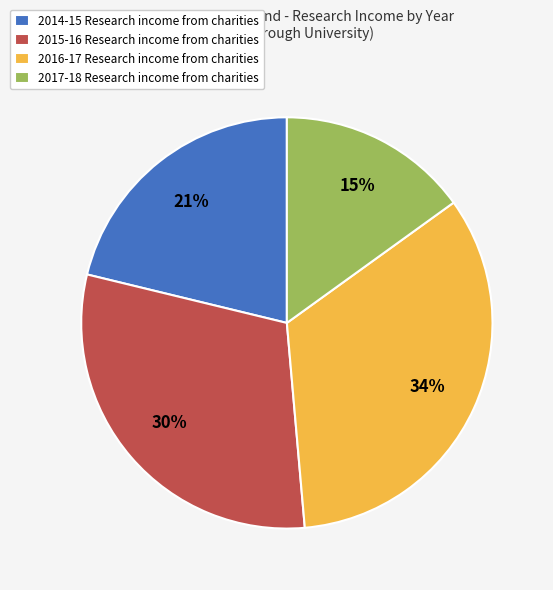

Approximately how many times larger is the value at 2017-18 Research income from charities compared to 2014-15 Research income from charities?

0.7